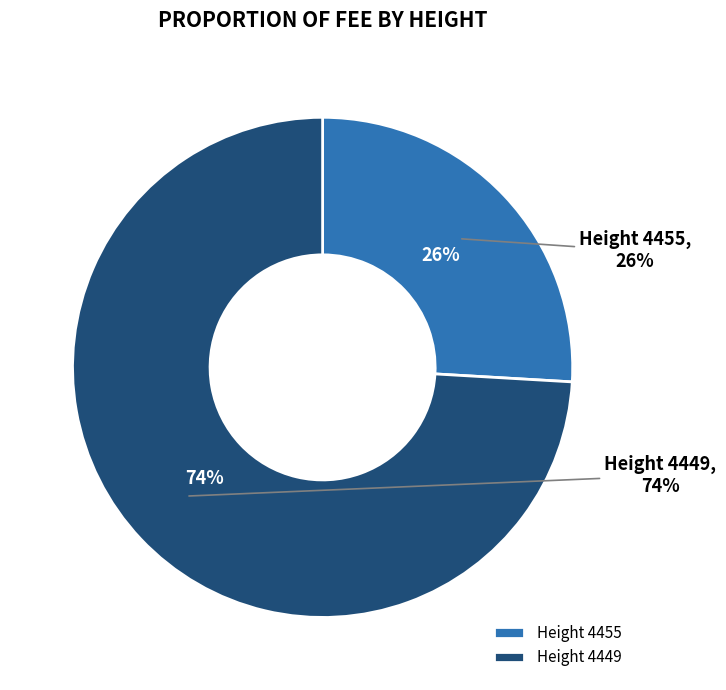

Is there any slice that represents more than half of the pie?

Yes